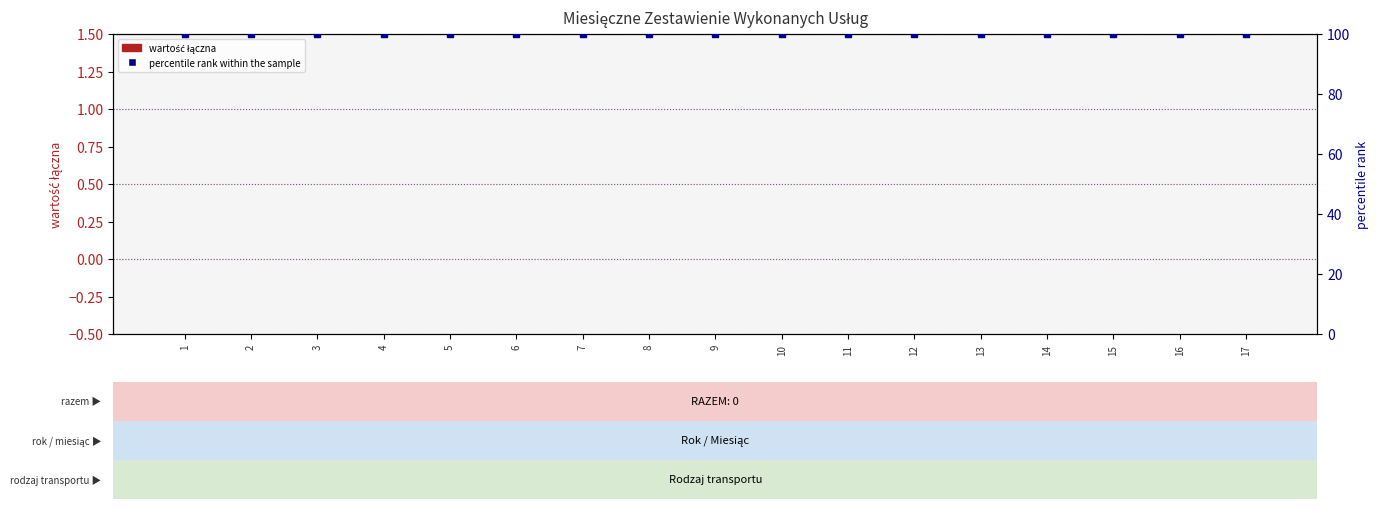

The percentile rank within the sample series shows 100 at 8. True or false?

True